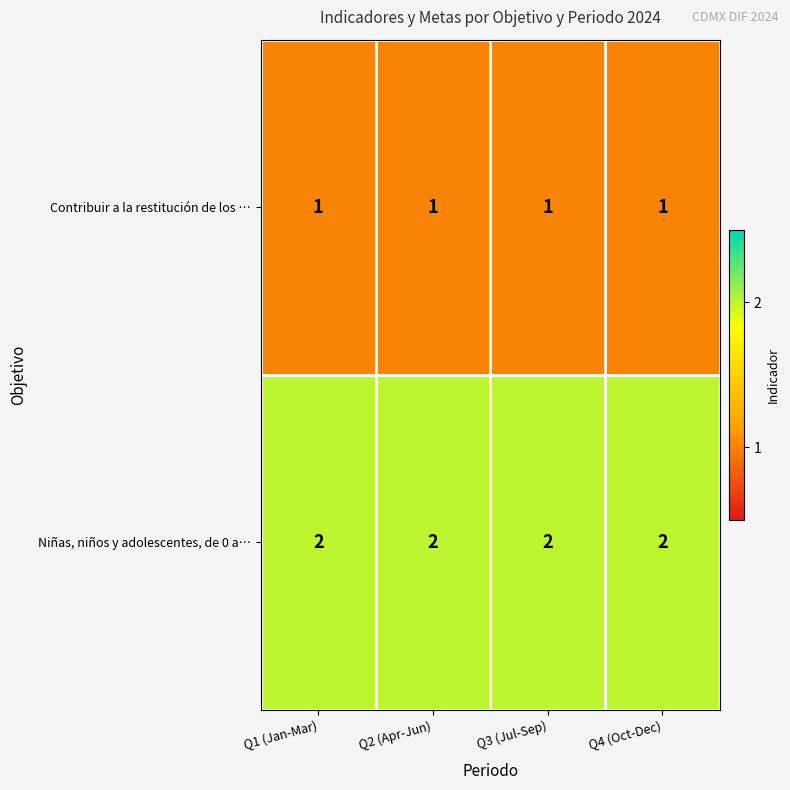

What is the sum of all Contribuir a la restitución de los … values?

4